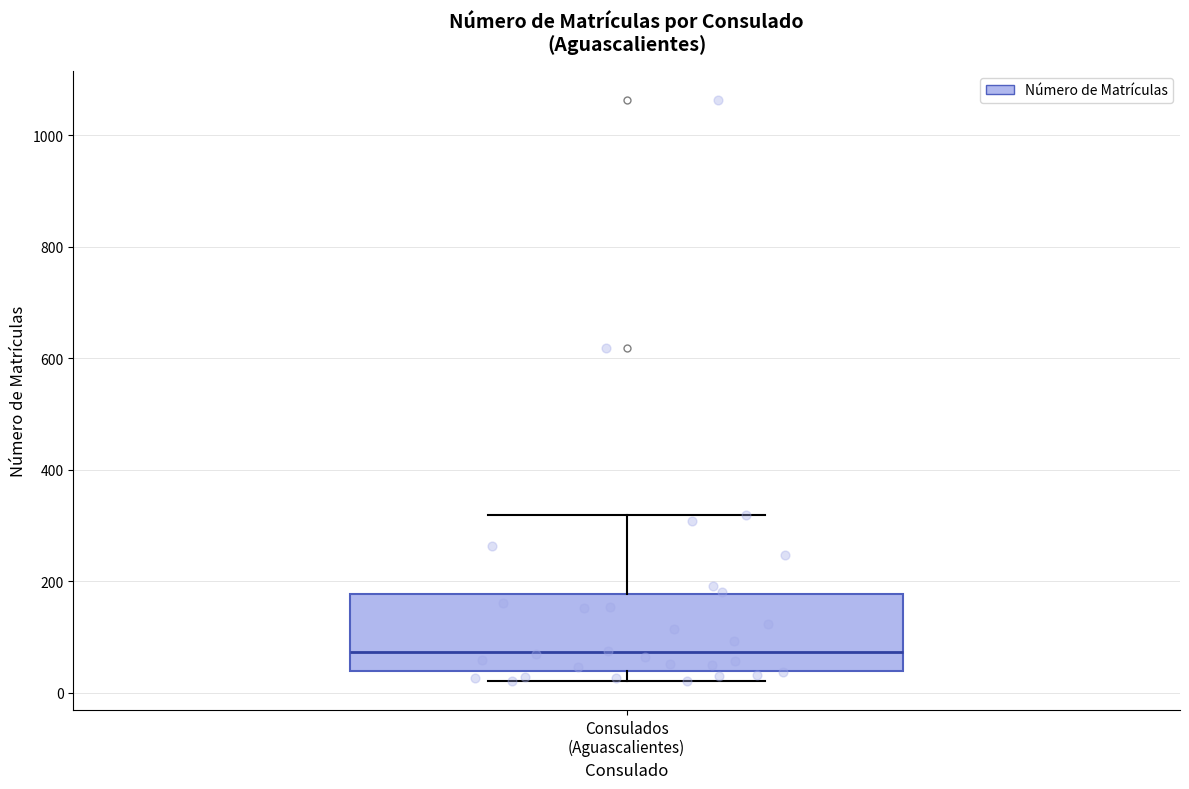

Transcribe this box plot: give where the median line is, the range the box spans, and where the two whiskers end, as read against the y-axis. The values are not printed on the chart, so give them approximately, as read against the axis.

median 80, box 40 to 180, whiskers 20 to 320